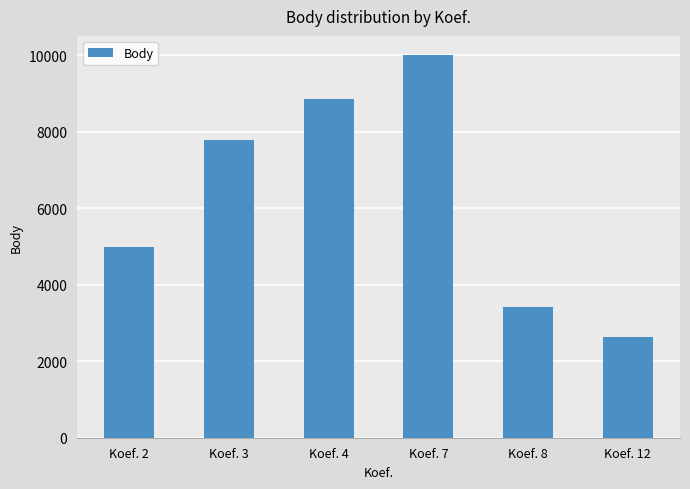

What is the approximate value at Koef. 3, to the nearest 10?

7780